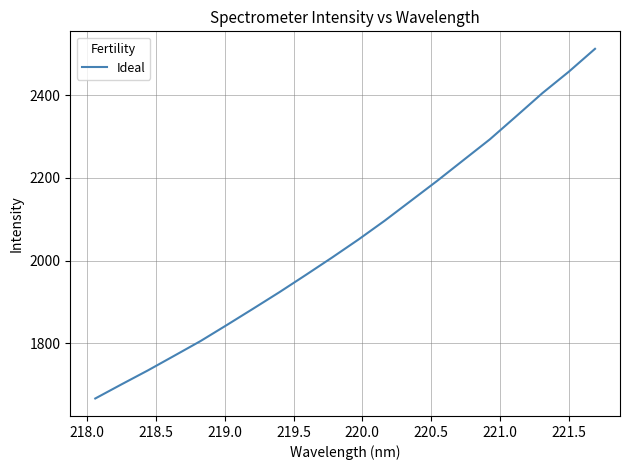

What is the maximum value shown in the chart?

2512.6